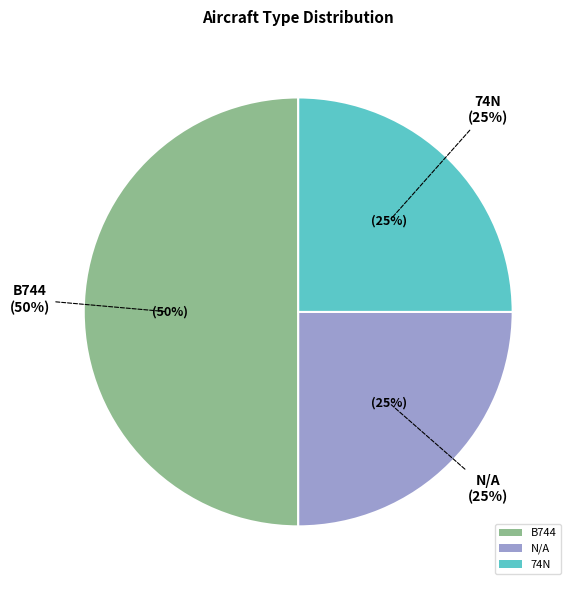

Approximately how many times larger is the value at 74N compared to N/A?

1.0